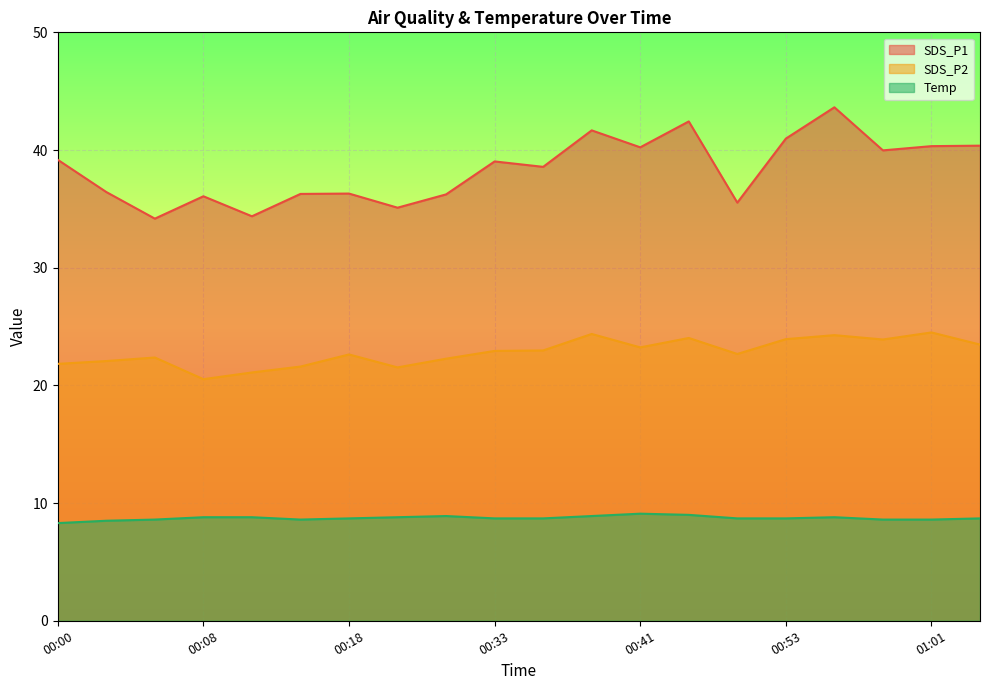

The Temp series shows 5.8 at 00:53. True or false?

False